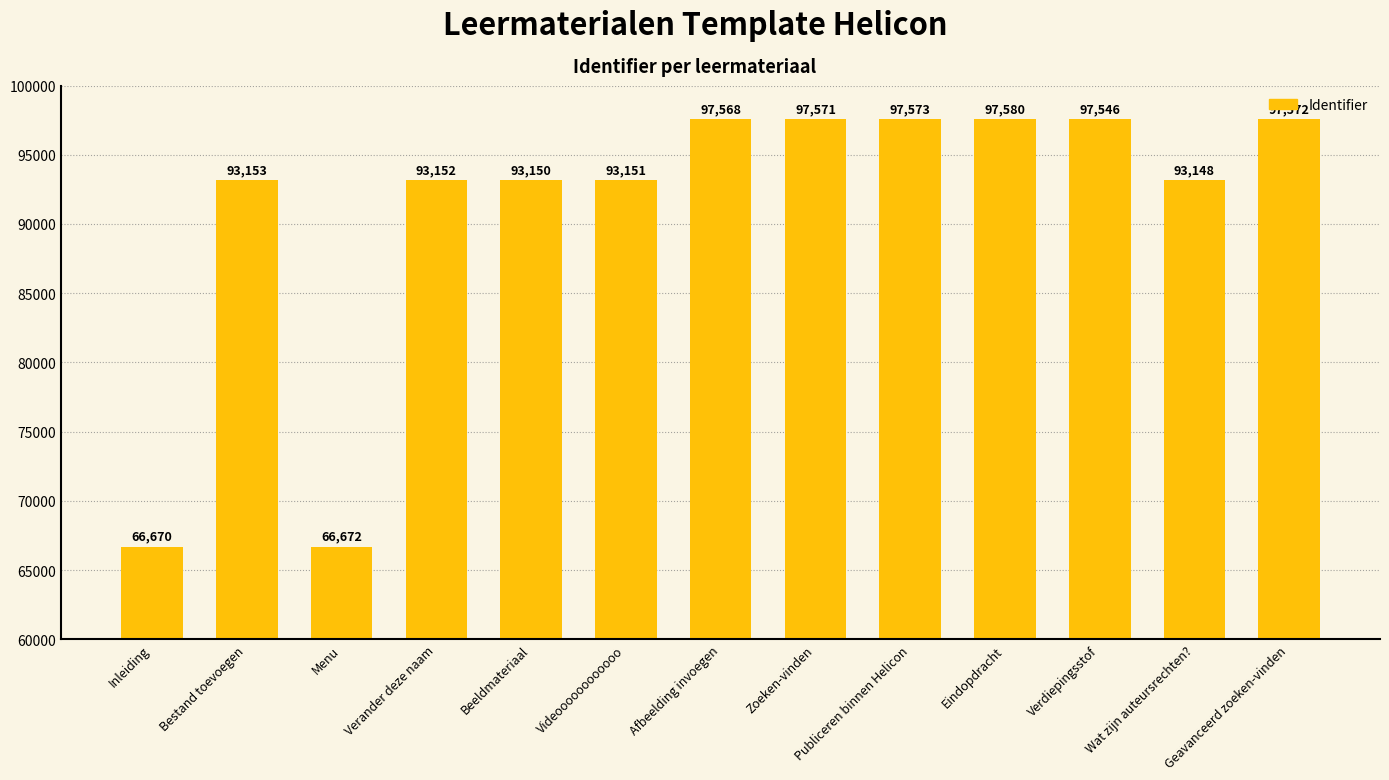

What is the change in value from Verander deze naam to Verdiepingsstof?

+4394